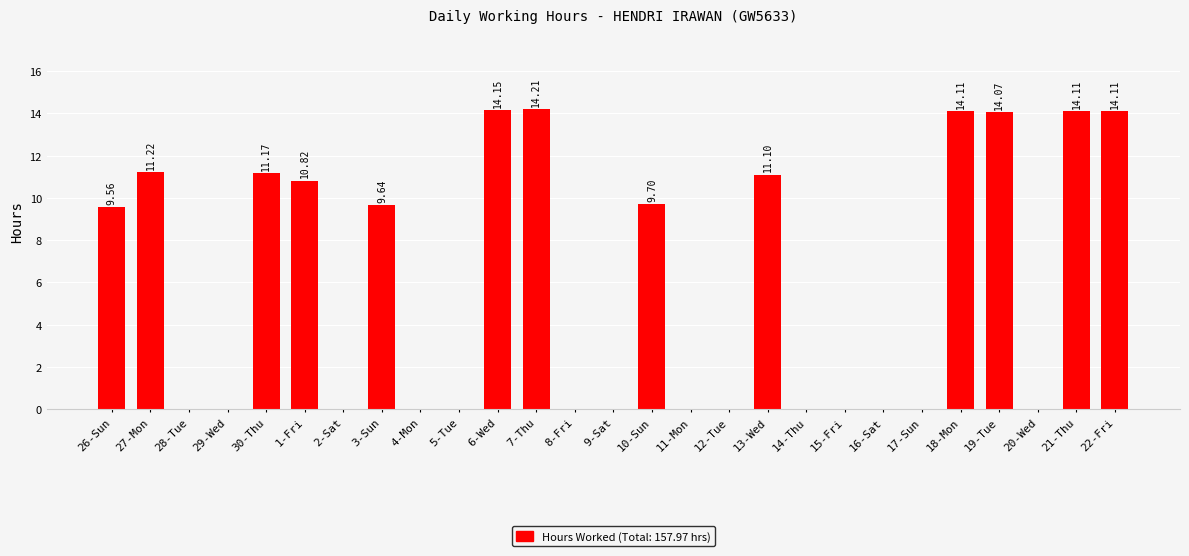

What is the sum of all values?

158.0